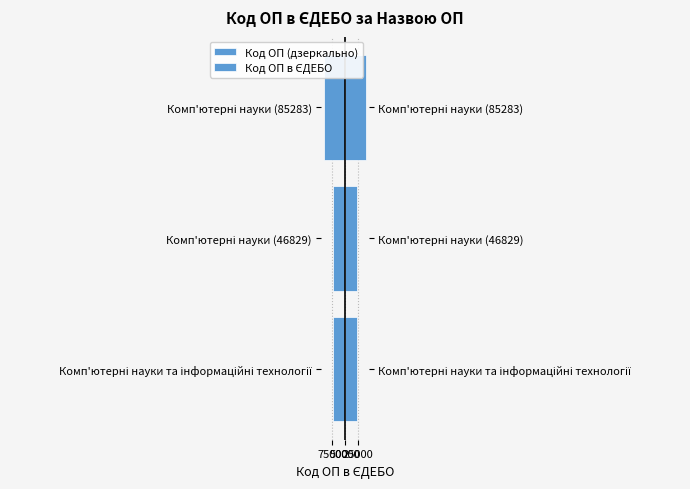

Which series changed the most between Комп'ютерні науки та інформаційні технології and Комп'ютерні науки (46829)?

Код ОП (дзеркально)